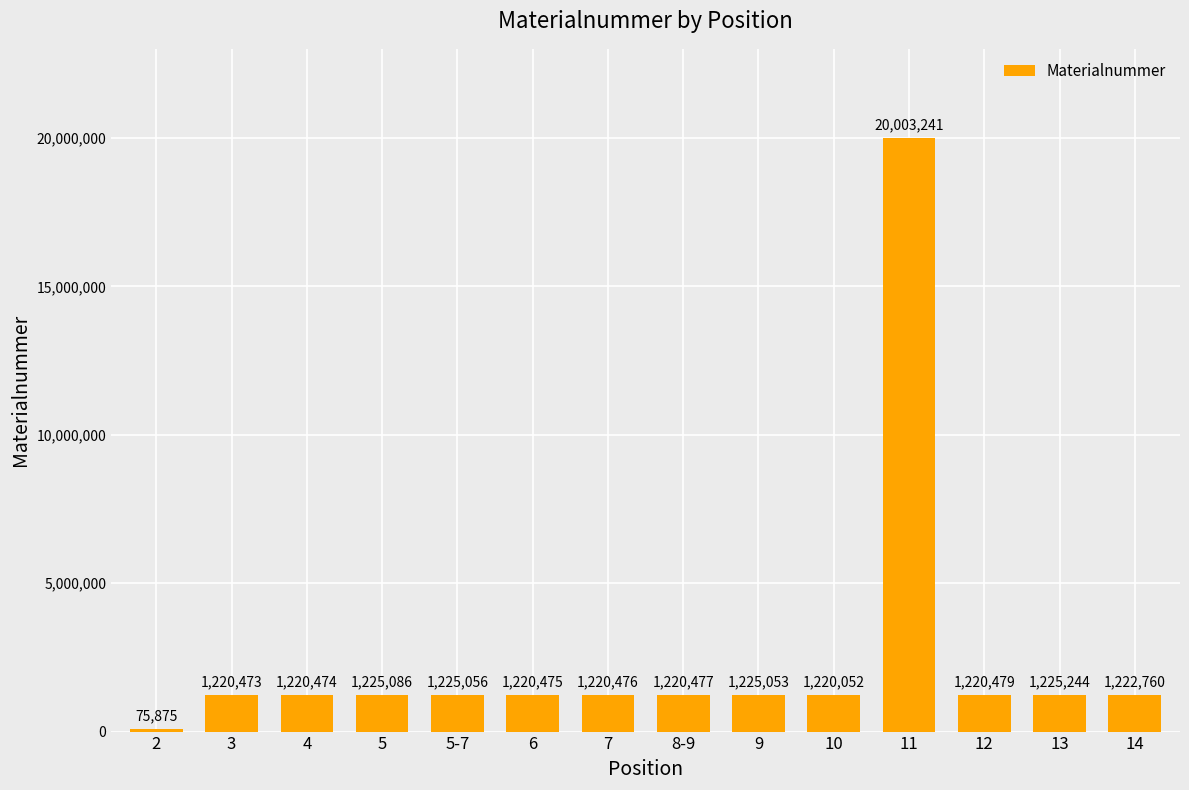

Where does the data first go above 1220479?

5